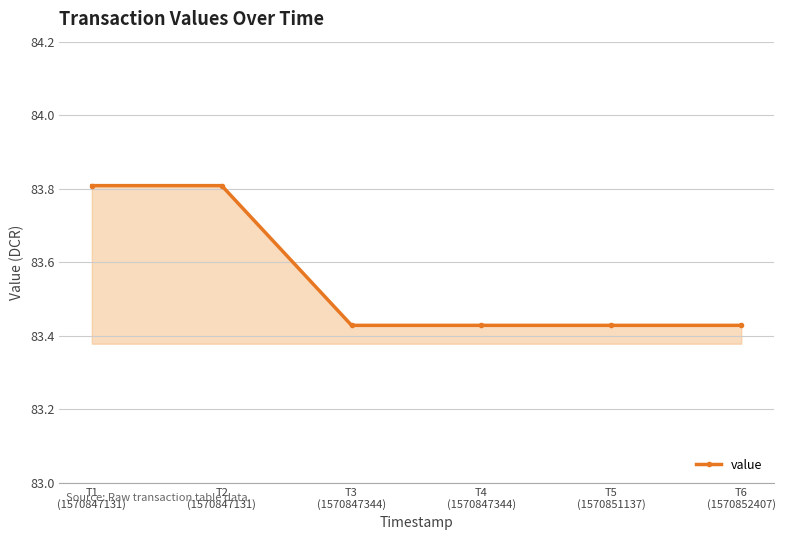

What is the maximum value shown in the chart?

83.8